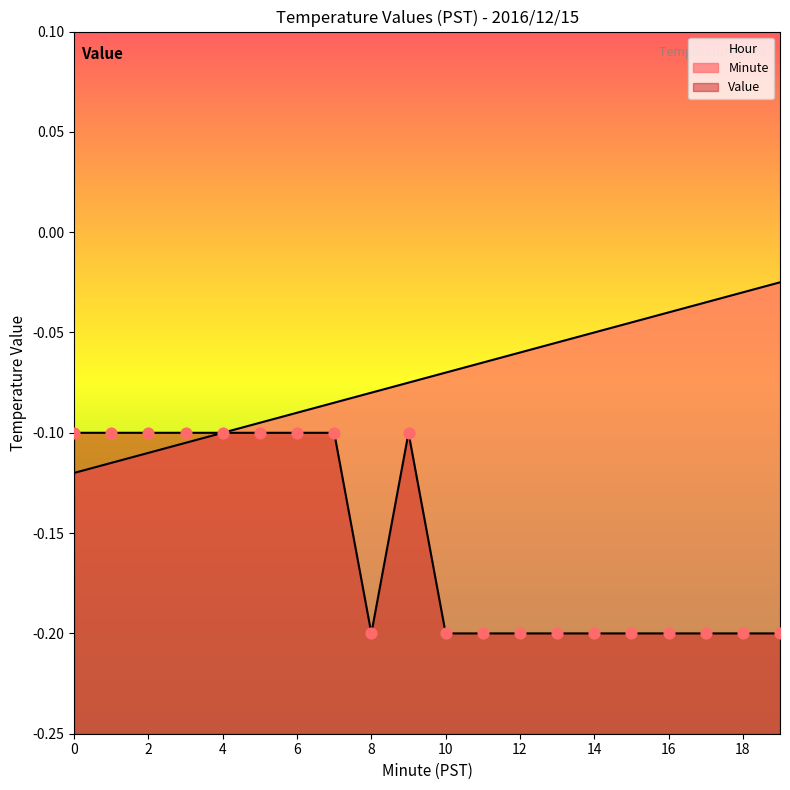

Is the value of Value at 3 greater than the value of Minute at 2?

Yes